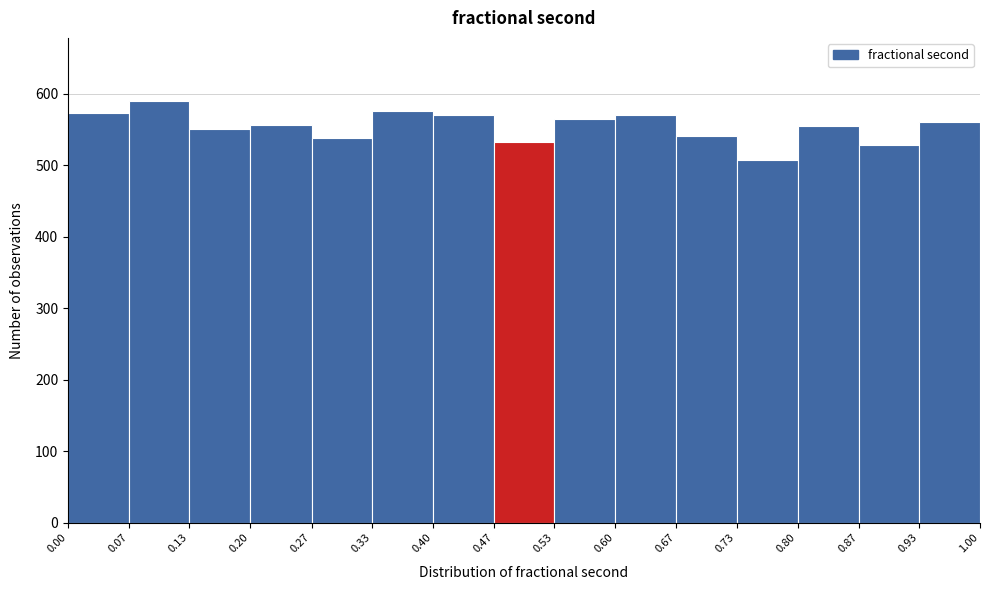

How tall is the bar that spans 0.40 to 0.47 on the x-axis? The values are not printed on the chart, so give them approximately, as read against the axis.

570